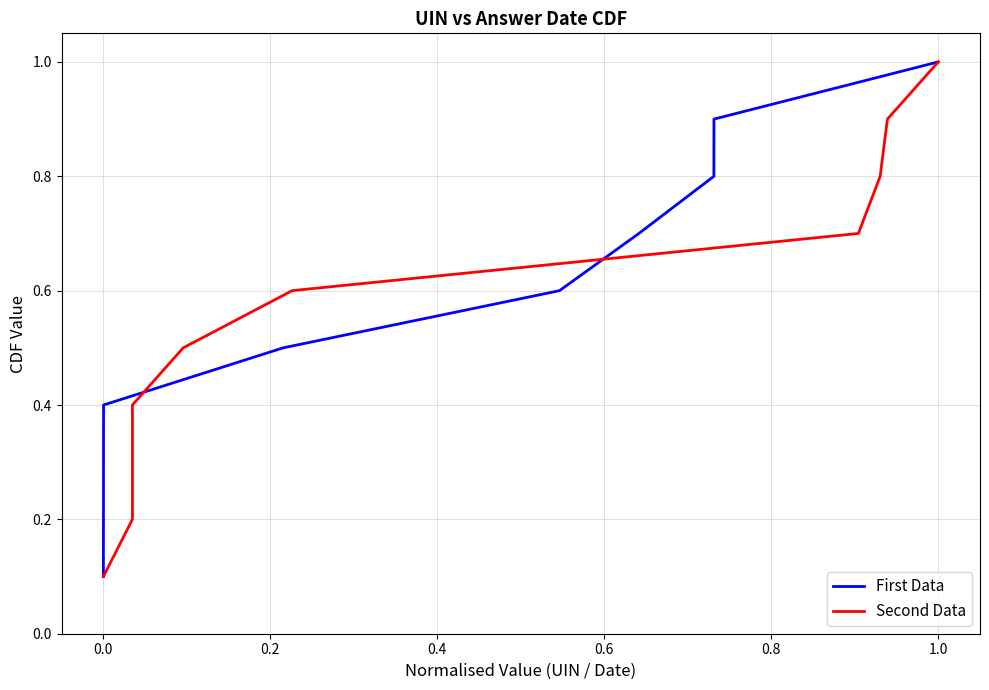

Rank the series by their maximum value, from lowest to highest.

First Data, Second Data